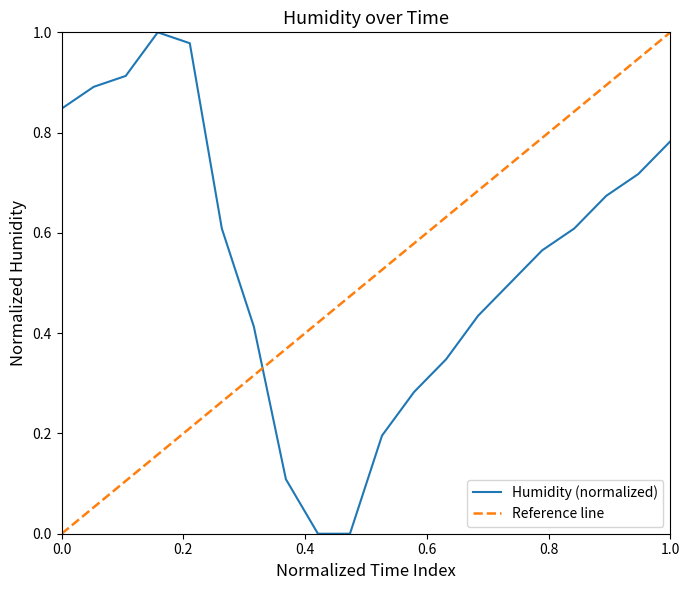

True or false: Humidity (normalized) has a value of 0.5 at 1.0.

False